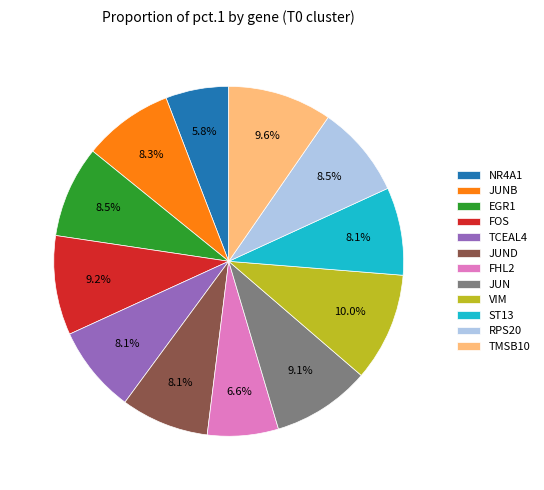

To the nearest percent, what portion does TMSB10 represent?

10%